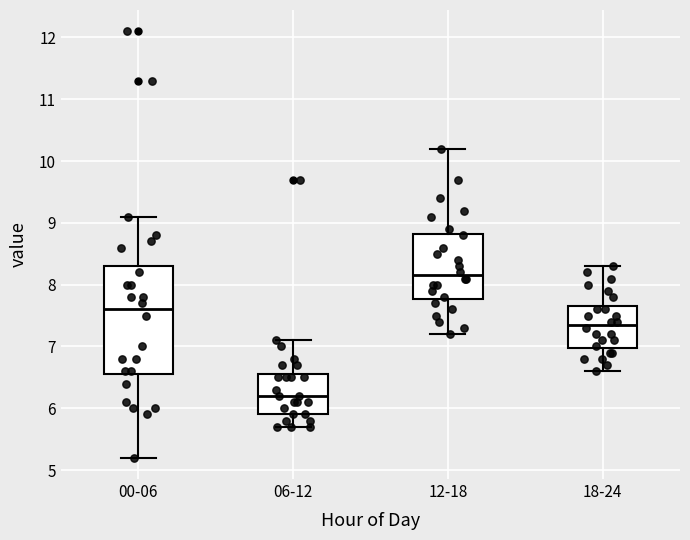

Which box has the highest median line?

12-18